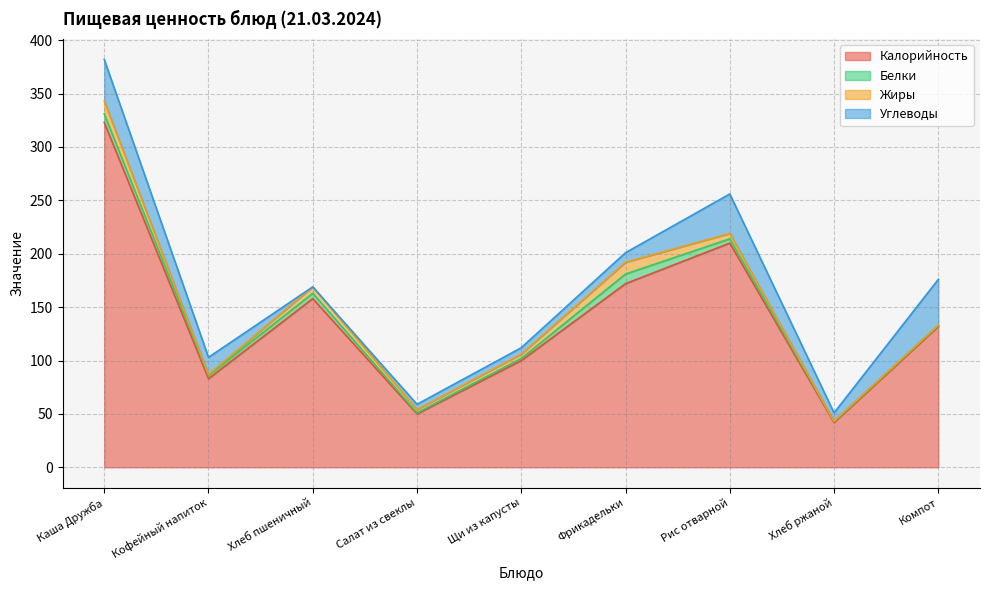

Which has a higher value, Салат из свеклы or Каша Дружба?

Каша Дружба